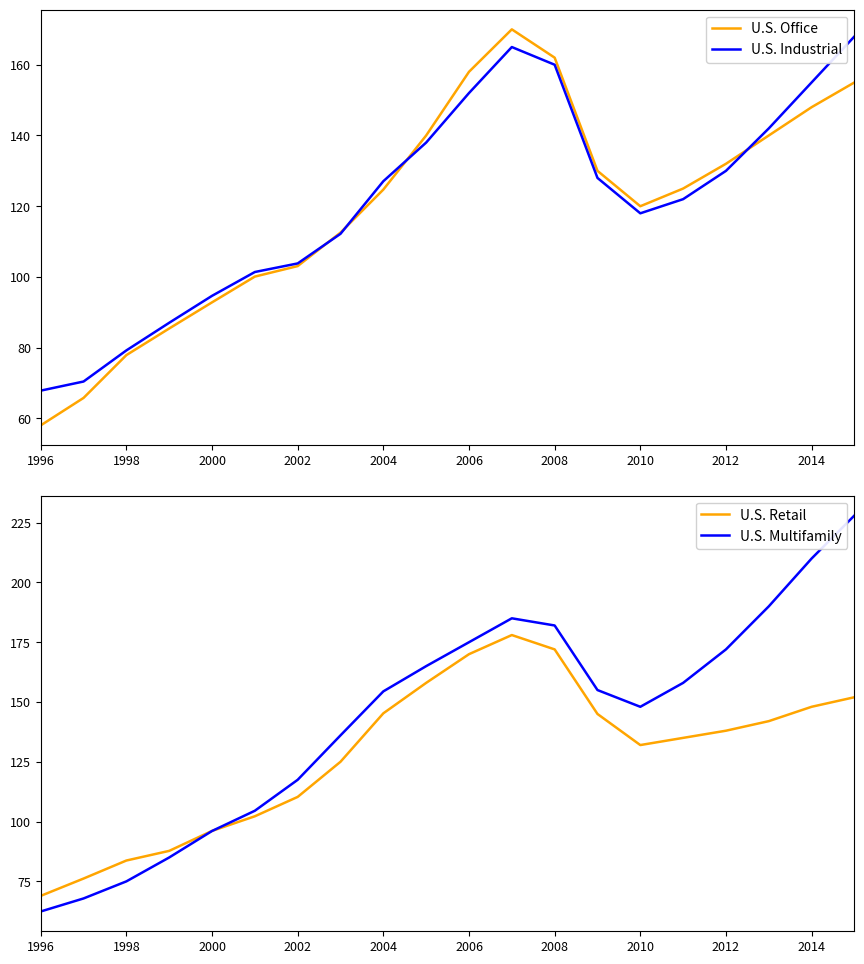

How many data points in U.S. Industrial are less than 127?

10